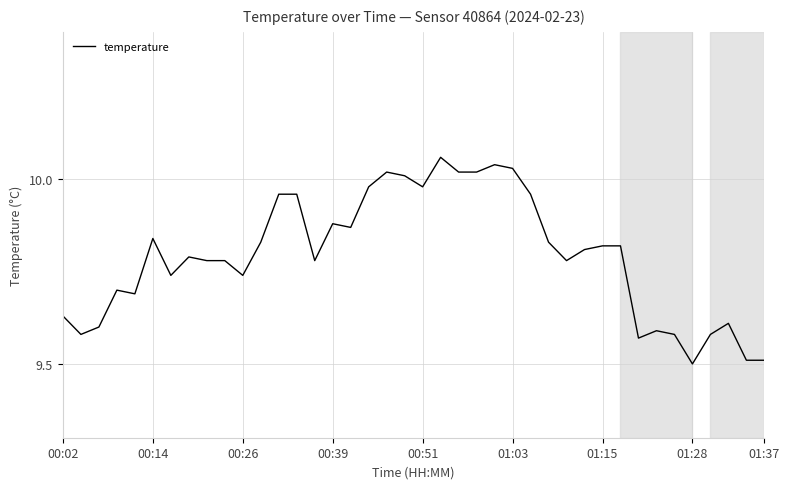

What is the difference between the maximum and minimum values?

0.6